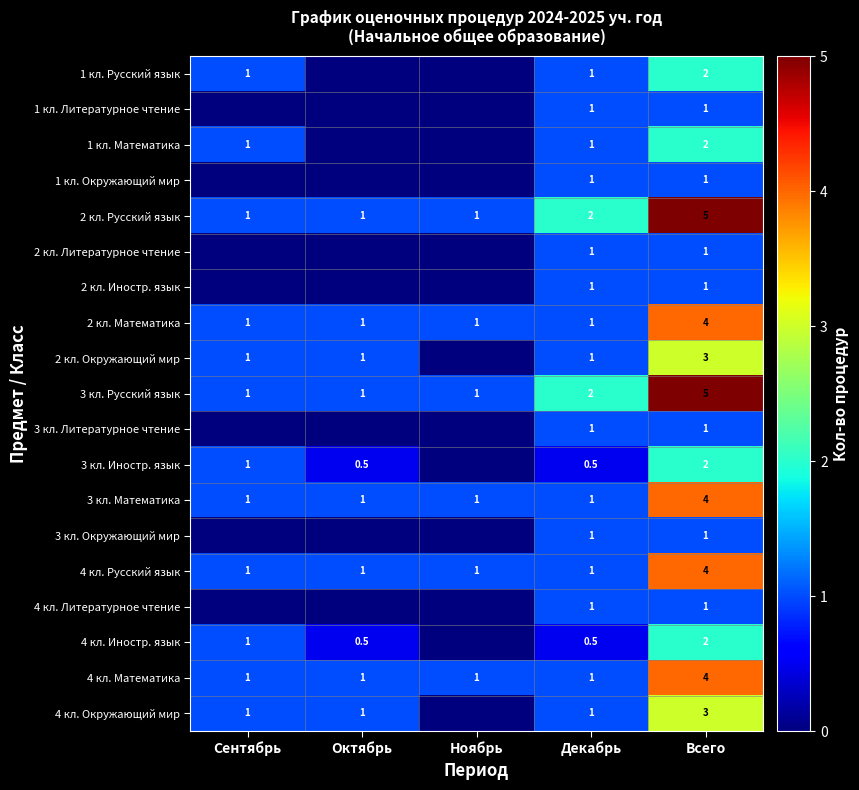

What is the total value across all series at Всего?

47.0